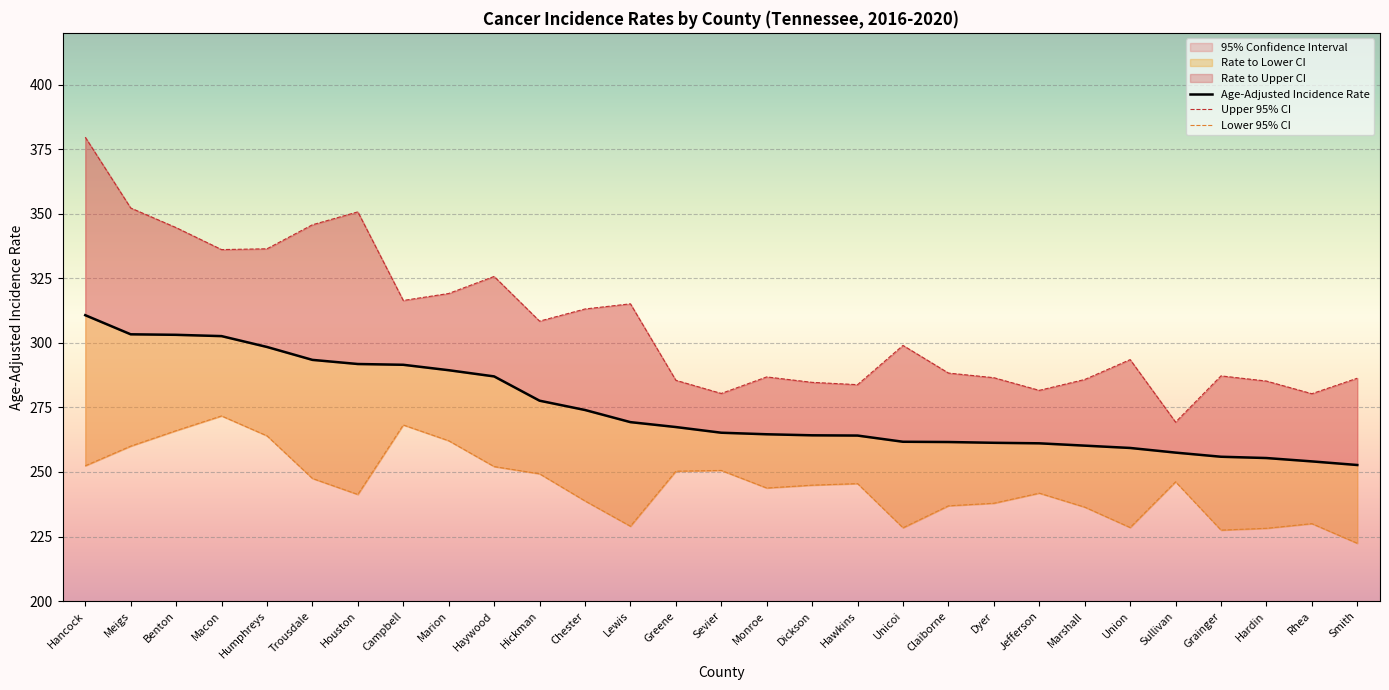

Rank the series at Smith from highest to lowest value.

Upper 95% CI, Age-Adjusted Incidence Rate, Lower 95% CI